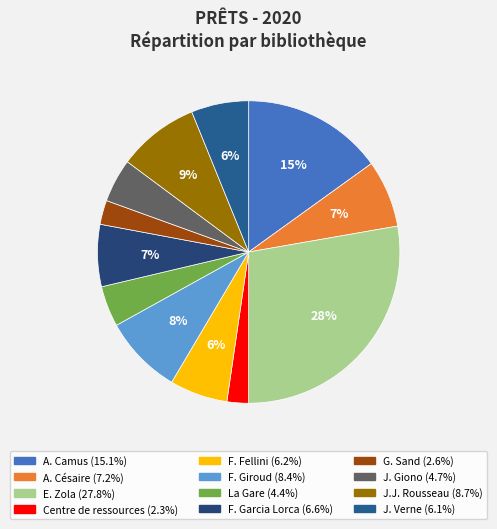

Count the number of slices in the pie.

12